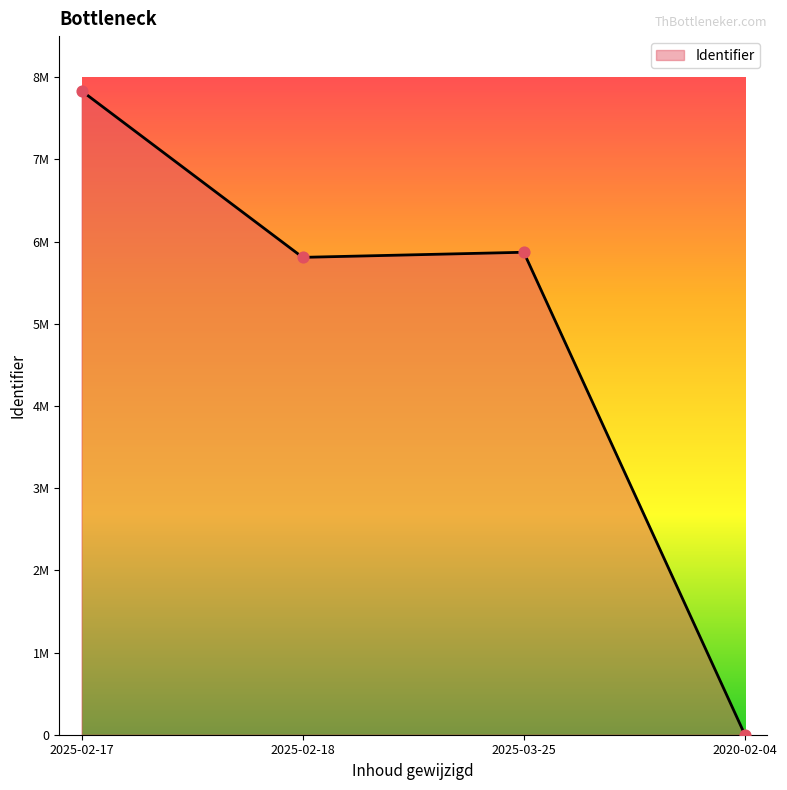

Approximately how many times larger is the value at 2025-02-18 compared to 2025-03-25?

1.0